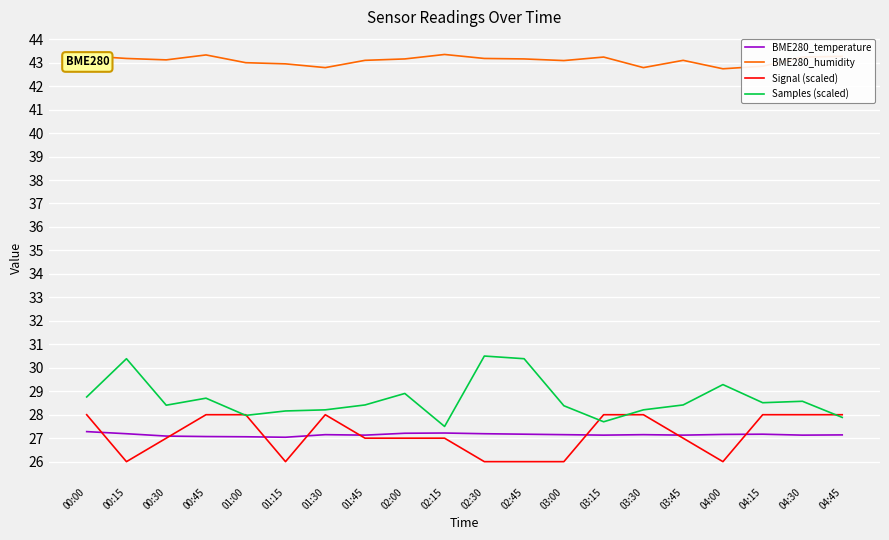

Is the value of BME280_temperature at 03:15 greater than the value of Samples (scaled) at 04:30?

No